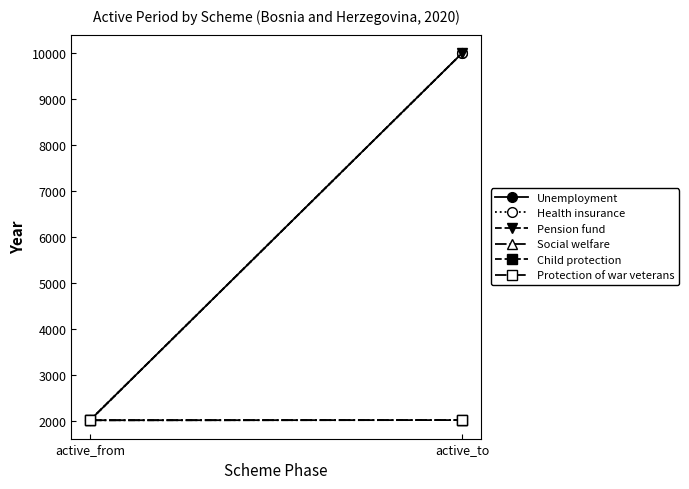

What is the label of the 2nd point from the left?

active_to